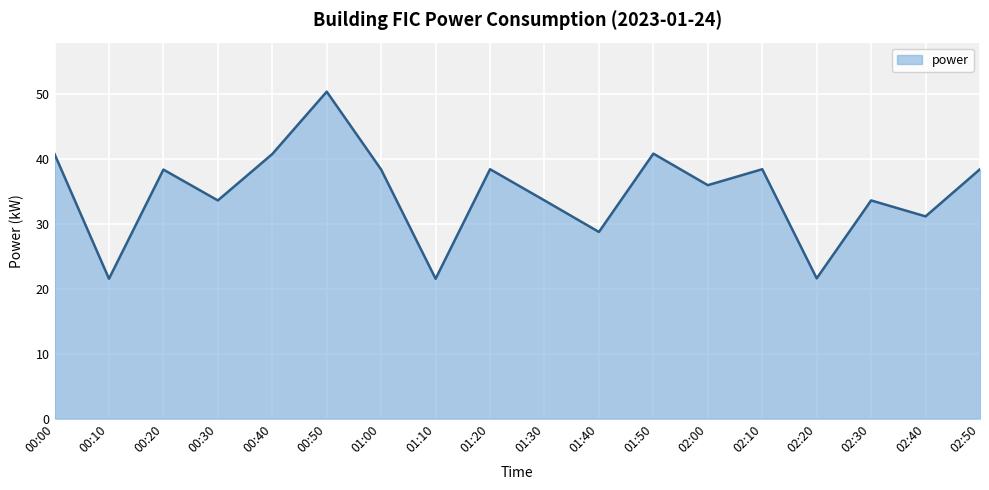

Reading left to right, transcribe all the data shown in this chart.

40.8	21.6	38.4	33.6	40.8	50.4	38.4	21.6	38.4	33.6	28.8	40.8	36.0	38.4	21.6	33.6	31.2	38.4